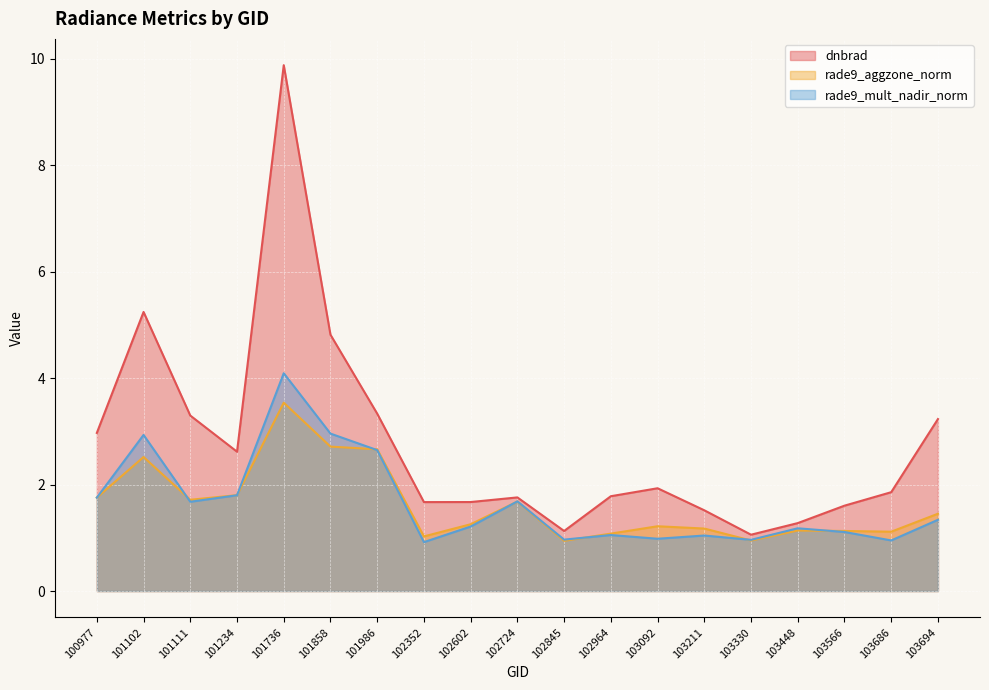

Where is rade9_mult_nadir_norm nearest to the value 2?

101234